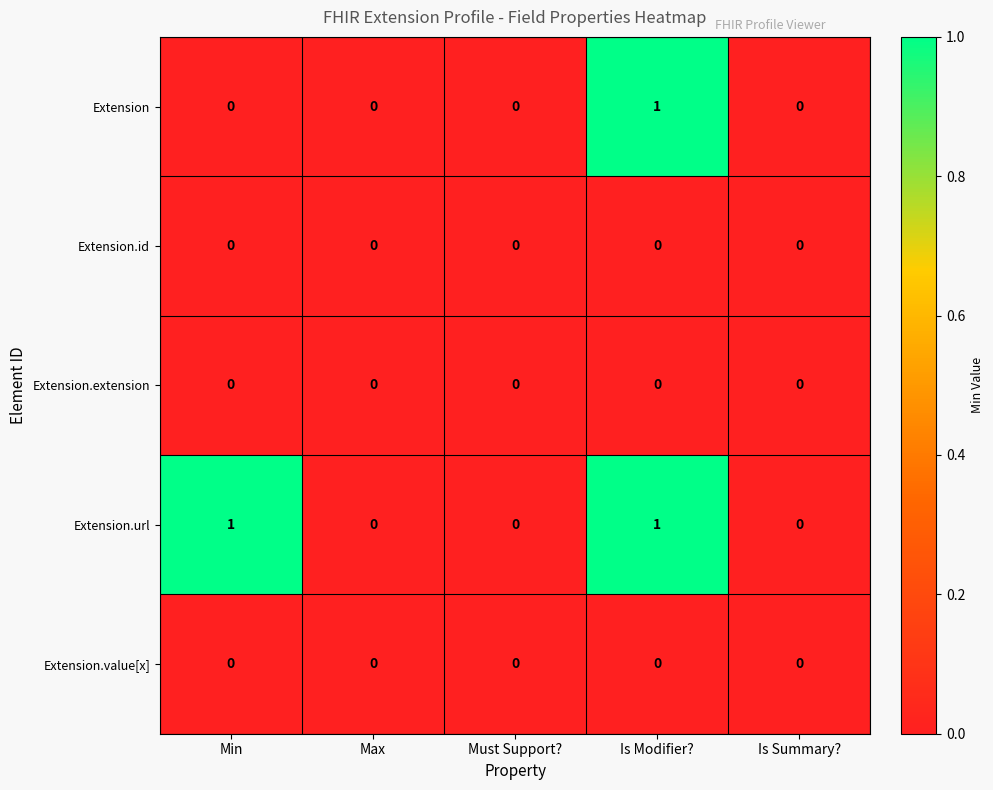

Which series has the largest total across all categories?

Extension.url